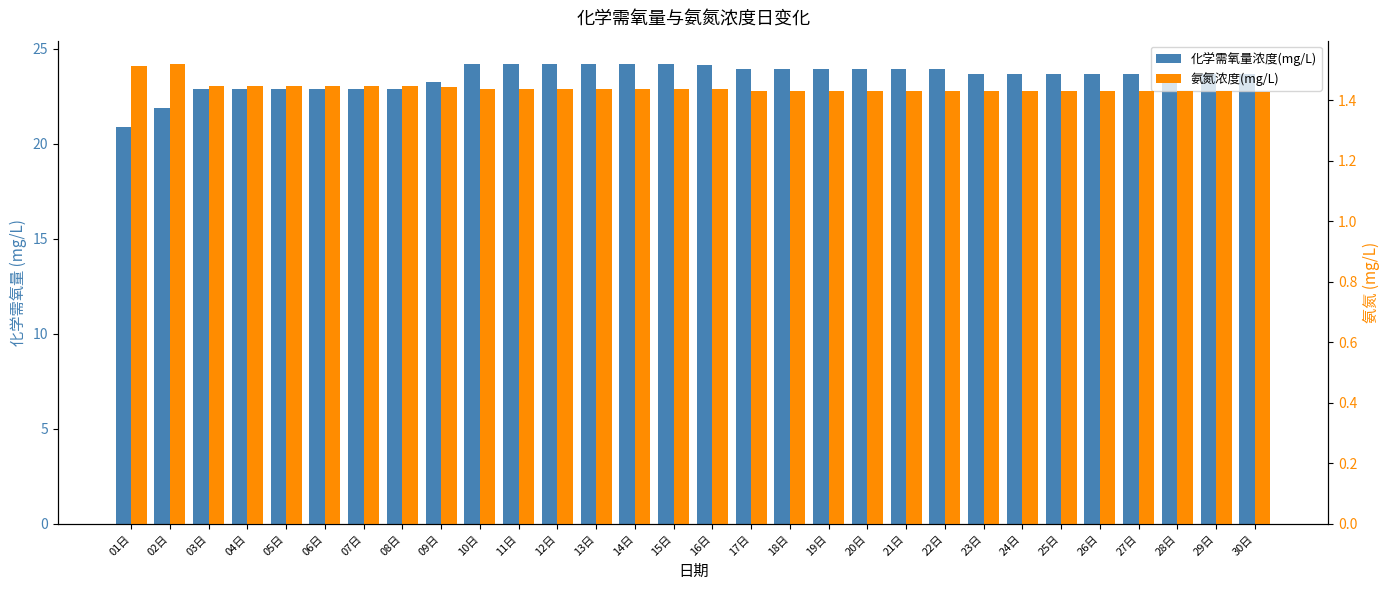

At which label is 化学需氧量浓度(mg/L) closest to 22?

02日